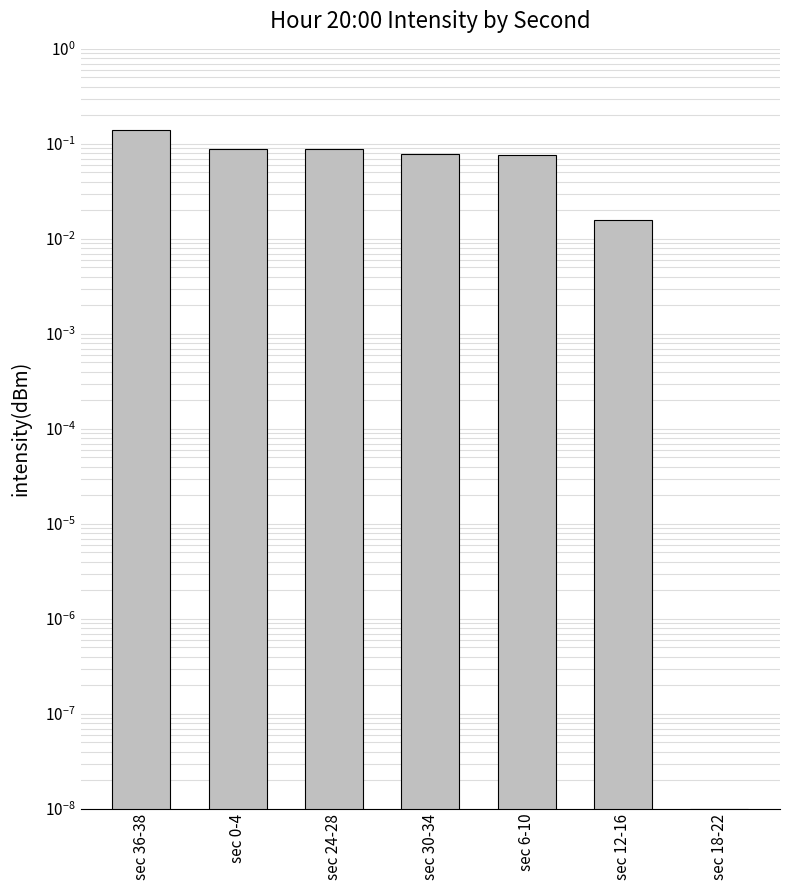

True or false: the data shows 0.0 at sec 18-22.

True